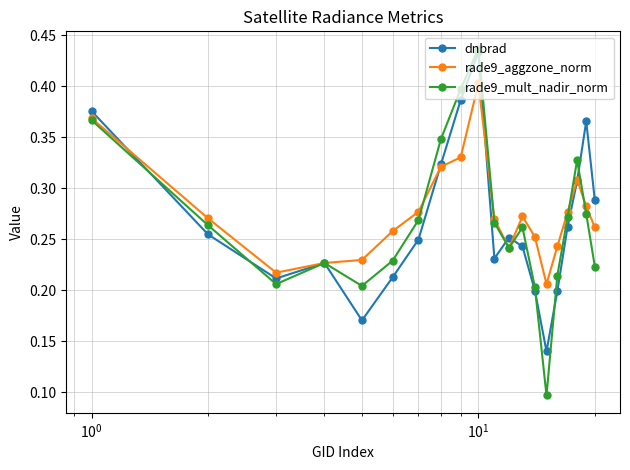

True or false: rade9_aggzone_norm has more than 2 points higher than both neighbors.

True